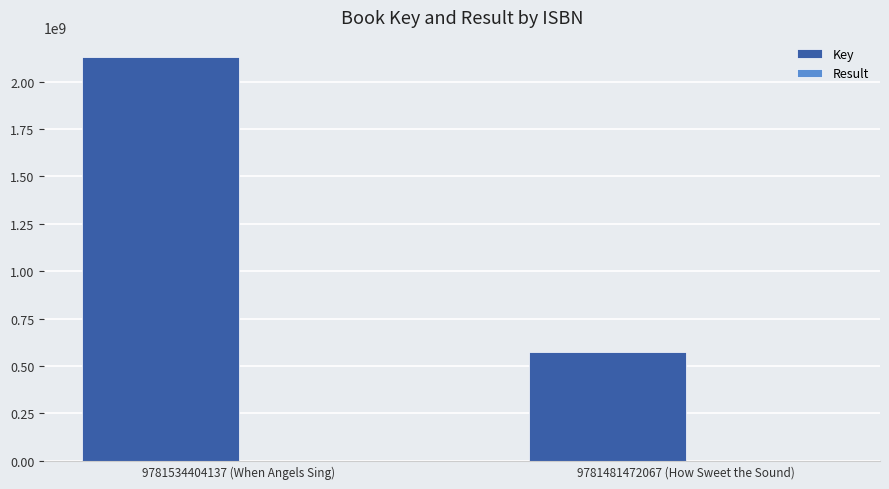

Which series has the largest total across all categories?

Key